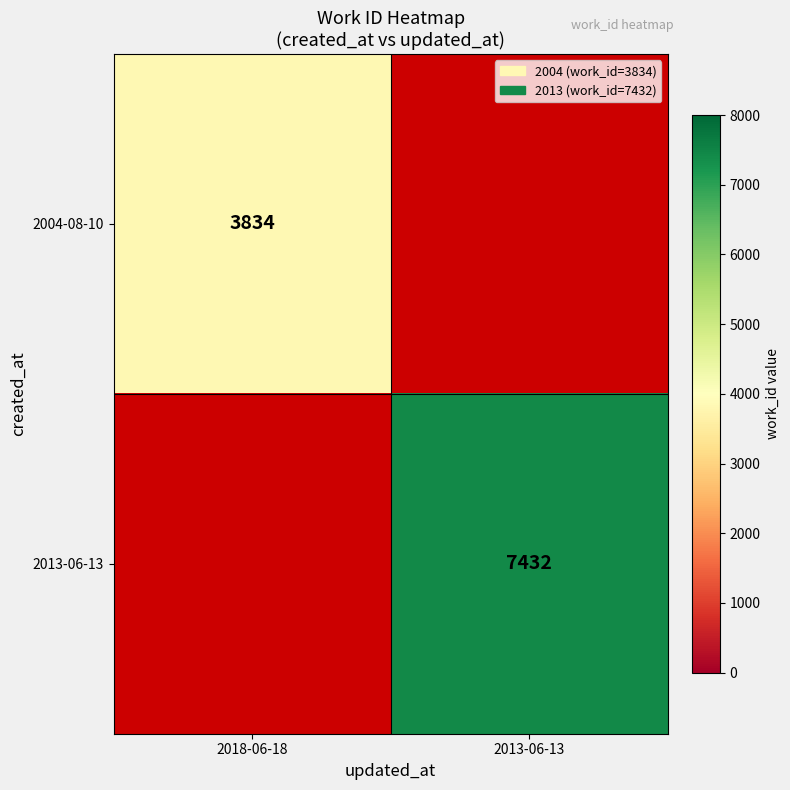

Is it true that 2013-06-13 equals 12589 at 2013-06-13?

False